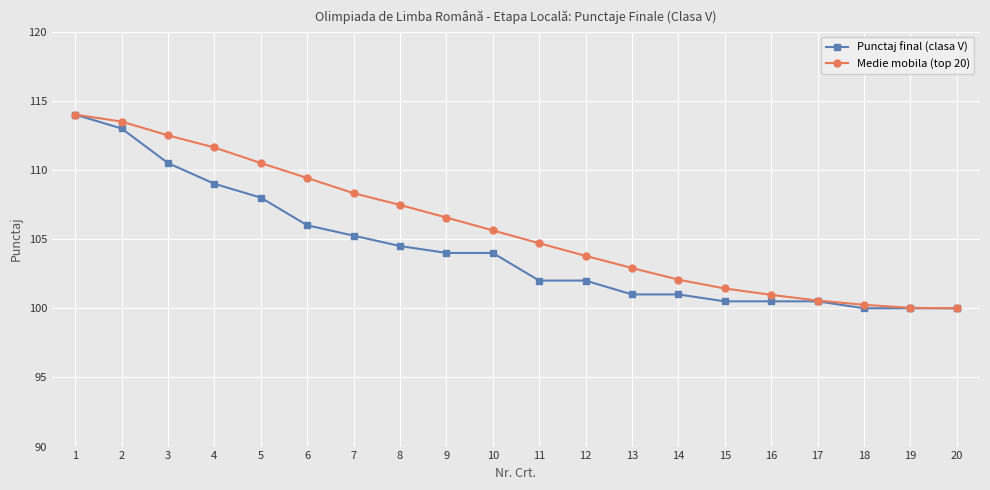

Does the chart have visible grid lines?

Yes